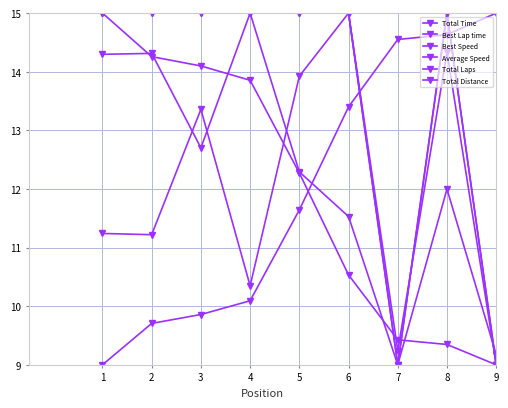

True or false: Average Speed and Total Laps cross at least once.

True